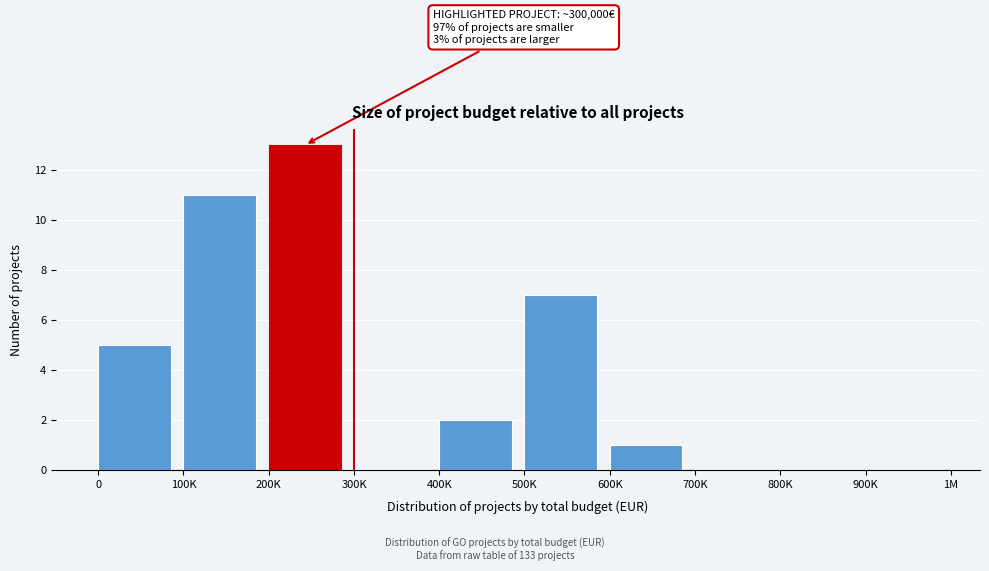

Reading right to left, list all the values displayed in this chart.

900K=0	800K=0	700K=0	600K=1	500K=7	400K=2	300K=0	200K=13	100K=11	0=5